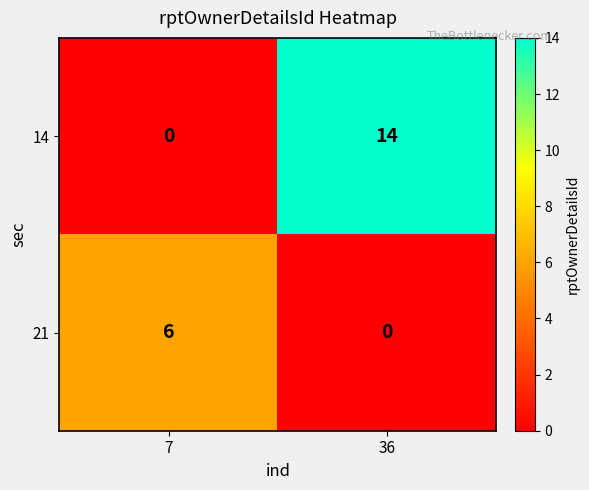

At which category is the sum across all series the highest?

36